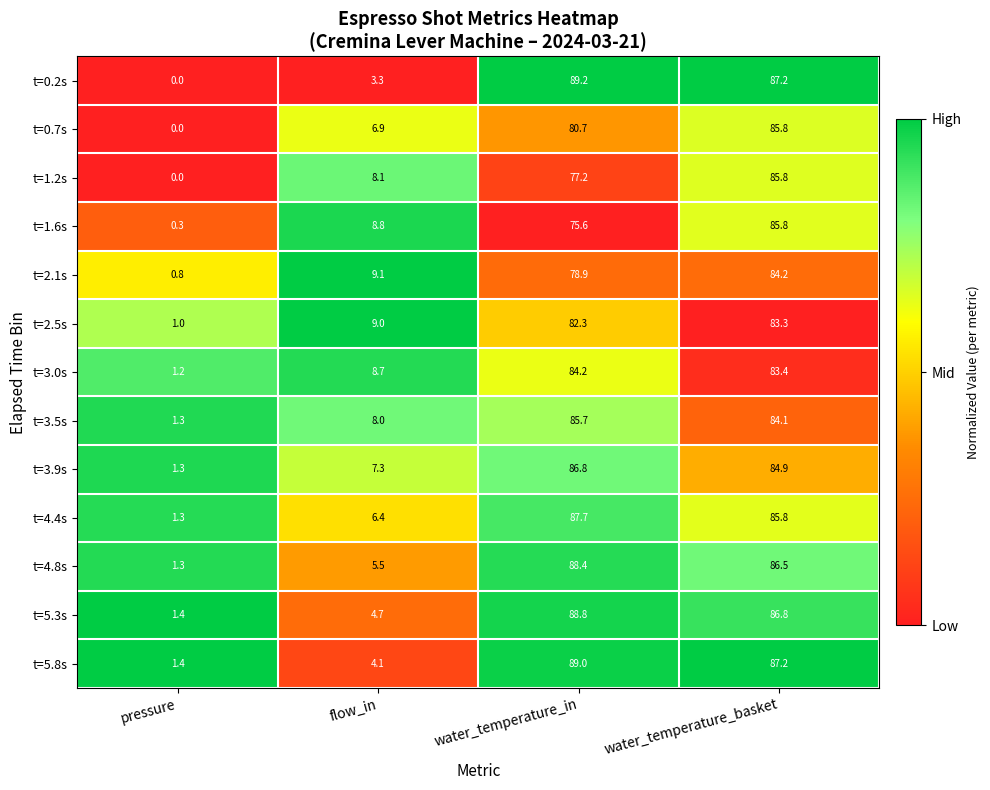

At which category is the sum across all series the highest?

water_temperature_basket